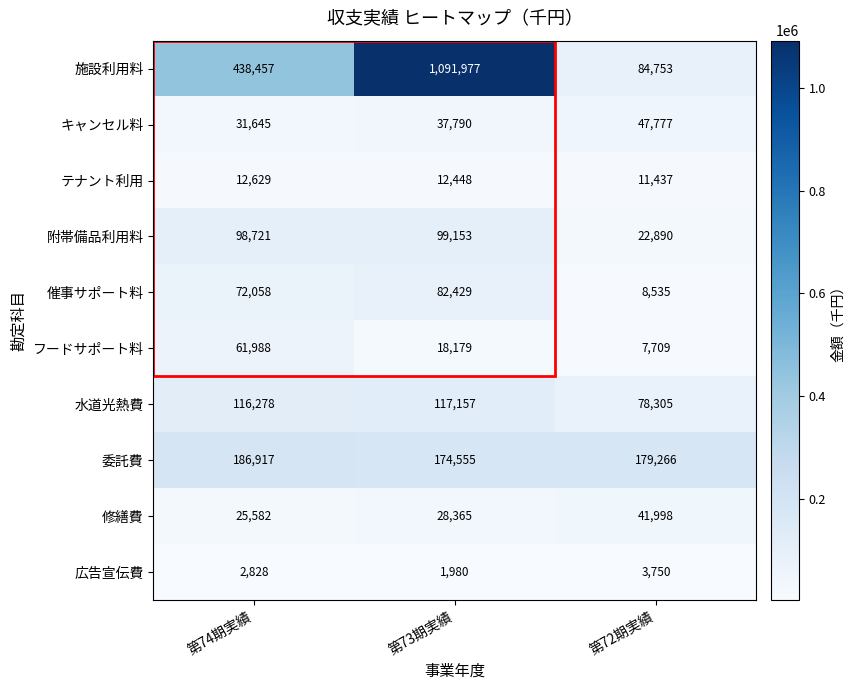

The 委託費 series shows 264154 at 第72期実績. True or false?

False